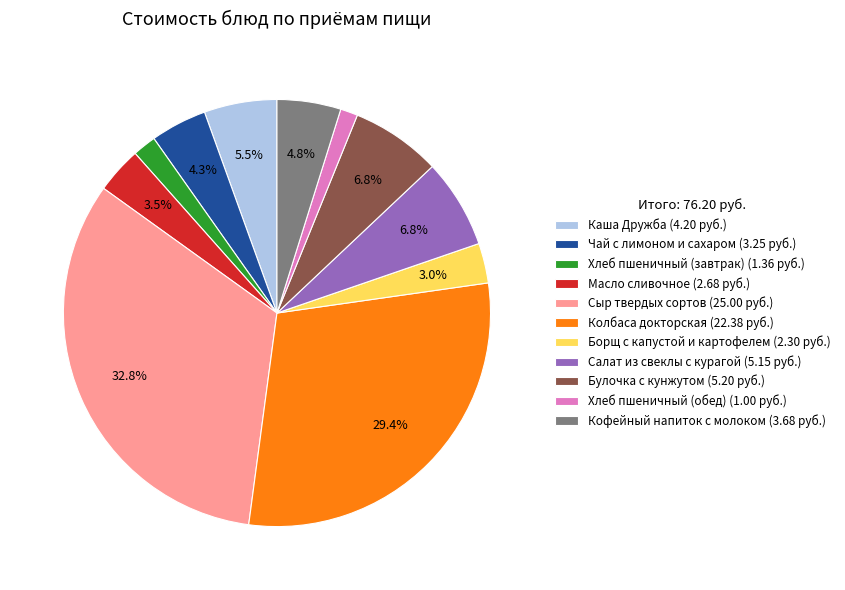

What is the total percentage of Булочка с кунжутом and Каша Дружба?

12.3%